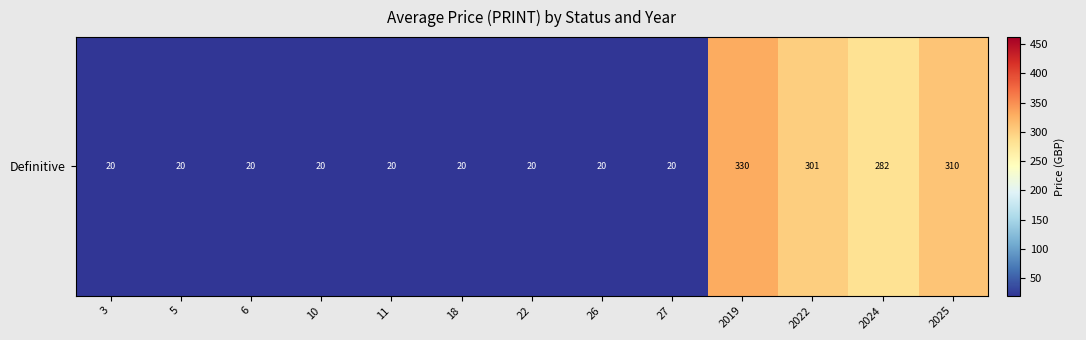

Reading left to right, list all the values displayed in this chart.

20.0	20.0	20.0	20.0	20.0	20.0	20.0	20.0	20.0	330.0	300.7	282.0	309.6